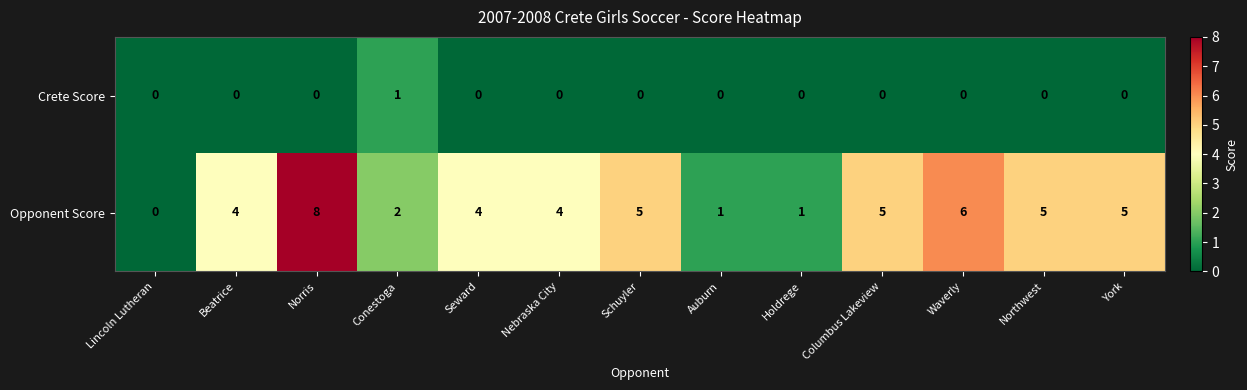

Which series has the largest range (max minus min)?

Opponent Score